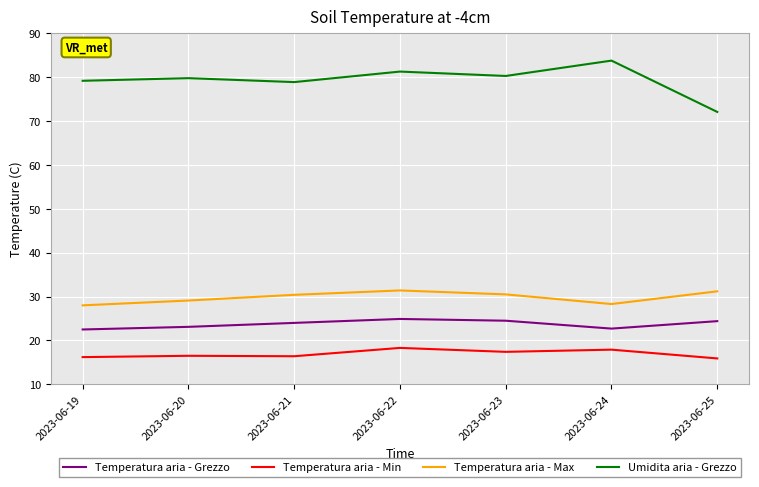

Read the Temperatura aria - Grezzo value at 2023-06-23.

24.5